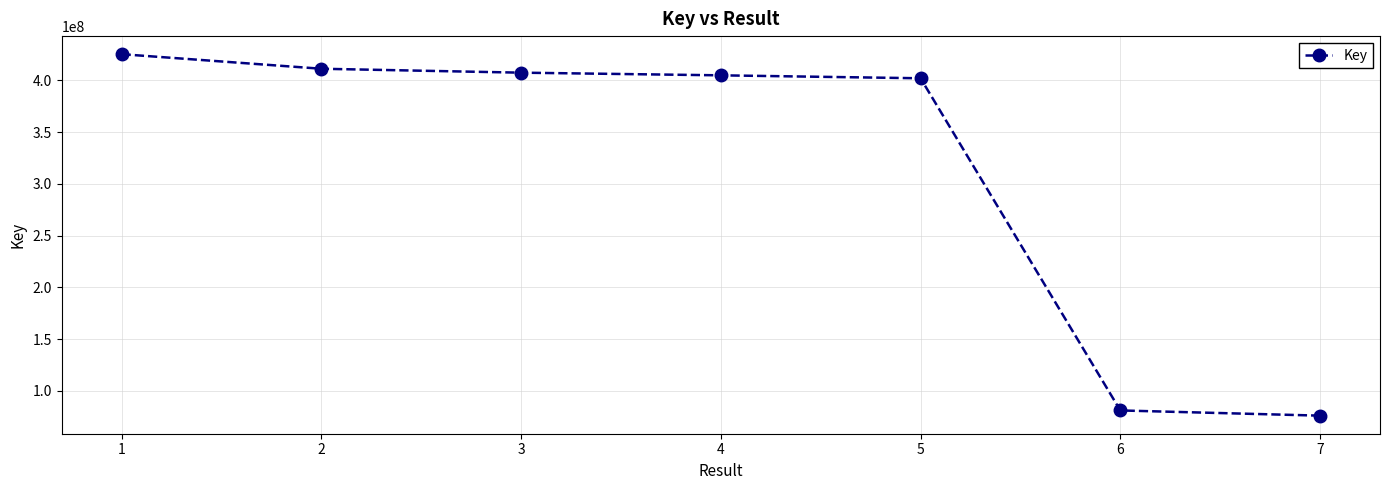

What is the value of the 2nd point from the left?

411330202